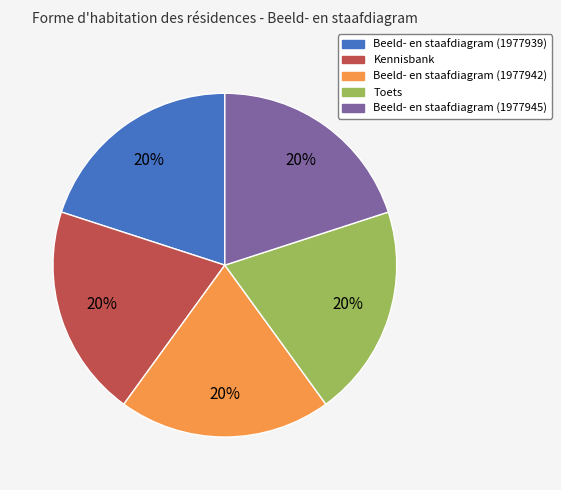

Combined, do Kennisbank and Beeld- en staafdiagram (1977939) account for over 50%?

No